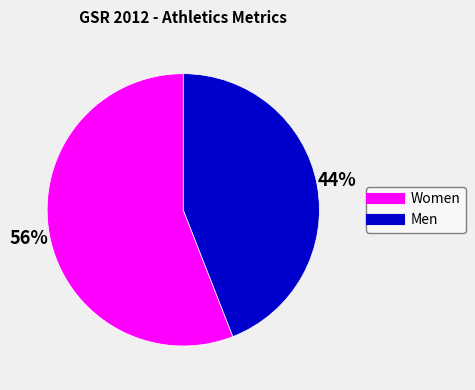

Is the sum of Women and Men greater than half?

Yes